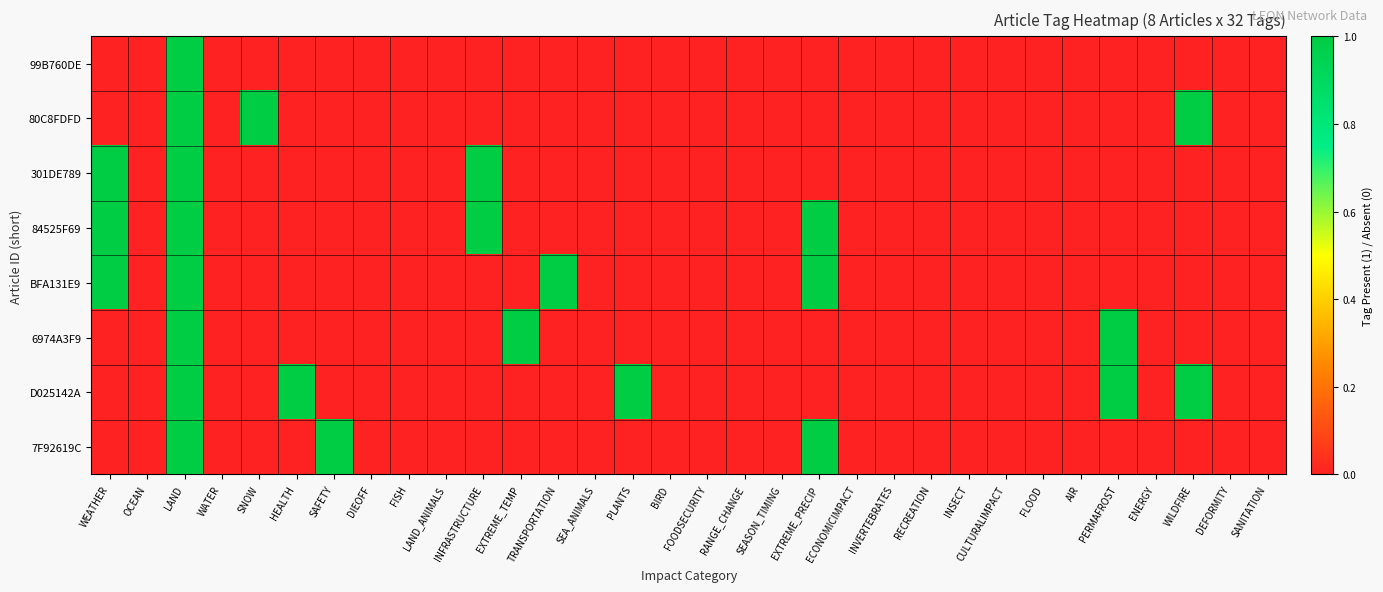

Reading left to right, list all the values displayed in this chart.

99B760DE: WEATHER=0	OCEAN=0	LAND=1	WATER=0	SNOW=0	HEALTH=0	SAFETY=0	DIEOFF=0	FISH=0	LAND_ANIMALS=0	INFRASTRUCTURE=0	EXTREME_TEMP=0	TRANSPORTATION=0	SEA_ANIMALS=0	PLANTS=0	BIRD=0	FOODSECURITY=0	RANGE_CHANGE=0	SEASON_TIMING=0	EXTREME_PRECIP=0	ECONOMICIMPACT=0	INVERTEBRATES=0	RECREATION=0	INSECT=0	CULTURALIMPACT=0	FLOOD=0	AIR=0	PERMAFROST=0	ENERGY=0	WILDFIRE=0	DEFORMITY=0	SANITATION=0
80C8FDFD: WEATHER=0	OCEAN=0	LAND=1	WATER=0	SNOW=1	HEALTH=0	SAFETY=0	DIEOFF=0	FISH=0	LAND_ANIMALS=0	INFRASTRUCTURE=0	EXTREME_TEMP=0	TRANSPORTATION=0	SEA_ANIMALS=0	PLANTS=0	BIRD=0	FOODSECURITY=0	RANGE_CHANGE=0	SEASON_TIMING=0	EXTREME_PRECIP=0	ECONOMICIMPACT=0	INVERTEBRATES=0	RECREATION=0	INSECT=0	CULTURALIMPACT=0	FLOOD=0	AIR=0	PERMAFROST=0	ENERGY=0	WILDFIRE=1	DEFORMITY=0	SANITATION=0
301DE789: WEATHER=1	OCEAN=0	LAND=1	WATER=0	SNOW=0	HEALTH=0	SAFETY=0	DIEOFF=0	FISH=0	LAND_ANIMALS=0	INFRASTRUCTURE=1	EXTREME_TEMP=0	TRANSPORTATION=0	SEA_ANIMALS=0	PLANTS=0	BIRD=0	FOODSECURITY=0	RANGE_CHANGE=0	SEASON_TIMING=0	EXTREME_PRECIP=0	ECONOMICIMPACT=0	INVERTEBRATES=0	RECREATION=0	INSECT=0	CULTURALIMPACT=0	FLOOD=0	AIR=0	PERMAFROST=0	ENERGY=0	WILDFIRE=0	DEFORMITY=0	SANITATION=0
84525F69: WEATHER=1	OCEAN=0	LAND=1	WATER=0	SNOW=0	HEALTH=0	SAFETY=0	DIEOFF=0	FISH=0	LAND_ANIMALS=0	INFRASTRUCTURE=1	EXTREME_TEMP=0	TRANSPORTATION=0	SEA_ANIMALS=0	PLANTS=0	BIRD=0	FOODSECURITY=0	RANGE_CHANGE=0	SEASON_TIMING=0	EXTREME_PRECIP=1	ECONOMICIMPACT=0	INVERTEBRATES=0	RECREATION=0	INSECT=0	CULTURALIMPACT=0	FLOOD=0	AIR=0	PERMAFROST=0	ENERGY=0	WILDFIRE=0	DEFORMITY=0	SANITATION=0
BFA131E9: WEATHER=1	OCEAN=0	LAND=1	WATER=0	SNOW=0	HEALTH=0	SAFETY=0	DIEOFF=0	FISH=0	LAND_ANIMALS=0	INFRASTRUCTURE=0	EXTREME_TEMP=0	TRANSPORTATION=1	SEA_ANIMALS=0	PLANTS=0	BIRD=0	FOODSECURITY=0	RANGE_CHANGE=0	SEASON_TIMING=0	EXTREME_PRECIP=1	ECONOMICIMPACT=0	INVERTEBRATES=0	RECREATION=0	INSECT=0	CULTURALIMPACT=0	FLOOD=0	AIR=0	PERMAFROST=0	ENERGY=0	WILDFIRE=0	DEFORMITY=0	SANITATION=0
6974A3F9: WEATHER=0	OCEAN=0	LAND=1	WATER=0	SNOW=0	HEALTH=0	SAFETY=0	DIEOFF=0	FISH=0	LAND_ANIMALS=0	INFRASTRUCTURE=0	EXTREME_TEMP=1	TRANSPORTATION=0	SEA_ANIMALS=0	PLANTS=0	BIRD=0	FOODSECURITY=0	RANGE_CHANGE=0	SEASON_TIMING=0	EXTREME_PRECIP=0	ECONOMICIMPACT=0	INVERTEBRATES=0	RECREATION=0	INSECT=0	CULTURALIMPACT=0	FLOOD=0	AIR=0	PERMAFROST=1	ENERGY=0	WILDFIRE=0	DEFORMITY=0	SANITATION=0
D025142A: WEATHER=0	OCEAN=0	LAND=1	WATER=0	SNOW=0	HEALTH=1	SAFETY=0	DIEOFF=0	FISH=0	LAND_ANIMALS=0	INFRASTRUCTURE=0	EXTREME_TEMP=0	TRANSPORTATION=0	SEA_ANIMALS=0	PLANTS=1	BIRD=0	FOODSECURITY=0	RANGE_CHANGE=0	SEASON_TIMING=0	EXTREME_PRECIP=0	ECONOMICIMPACT=0	INVERTEBRATES=0	RECREATION=0	INSECT=0	CULTURALIMPACT=0	FLOOD=0	AIR=0	PERMAFROST=1	ENERGY=0	WILDFIRE=1	DEFORMITY=0	SANITATION=0
7F92619C: WEATHER=0	OCEAN=0	LAND=1	WATER=0	SNOW=0	HEALTH=0	SAFETY=1	DIEOFF=0	FISH=0	LAND_ANIMALS=0	INFRASTRUCTURE=0	EXTREME_TEMP=0	TRANSPORTATION=0	SEA_ANIMALS=0	PLANTS=0	BIRD=0	FOODSECURITY=0	RANGE_CHANGE=0	SEASON_TIMING=0	EXTREME_PRECIP=1	ECONOMICIMPACT=0	INVERTEBRATES=0	RECREATION=0	INSECT=0	CULTURALIMPACT=0	FLOOD=0	AIR=0	PERMAFROST=0	ENERGY=0	WILDFIRE=0	DEFORMITY=0	SANITATION=0